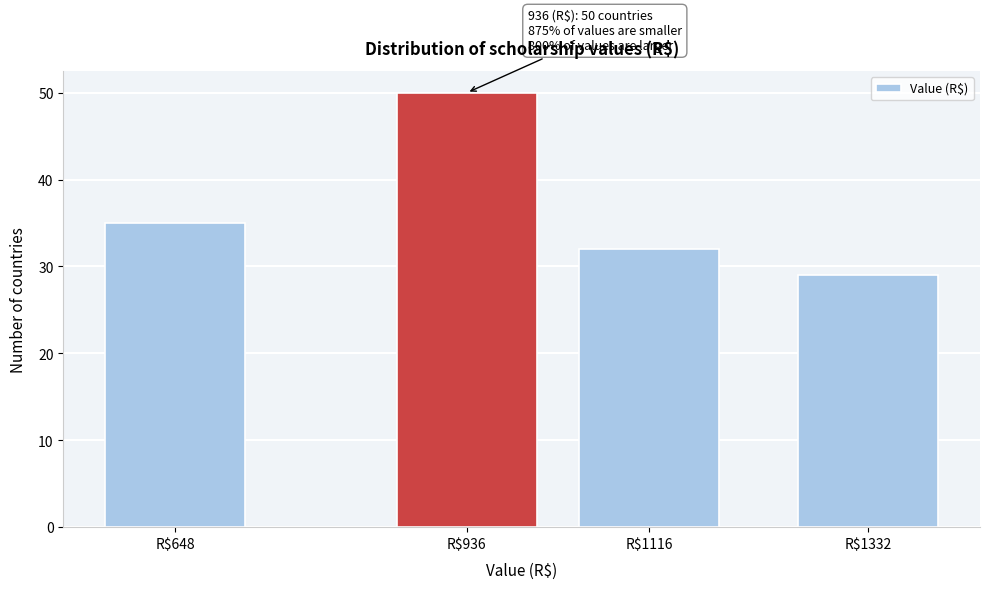

Reading left to right, list all the values displayed in this chart.

35	50	32	29